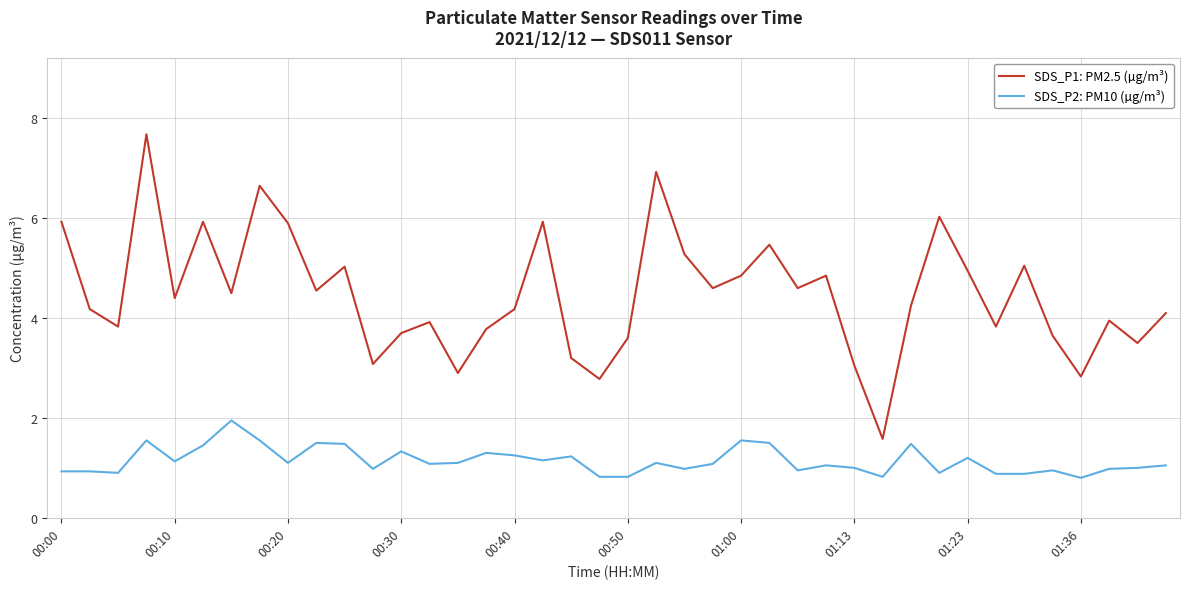

True or false: SDS_P1: PM2.5 (µg/m³) and SDS_P2: PM10 (µg/m³) intersect in this chart.

False